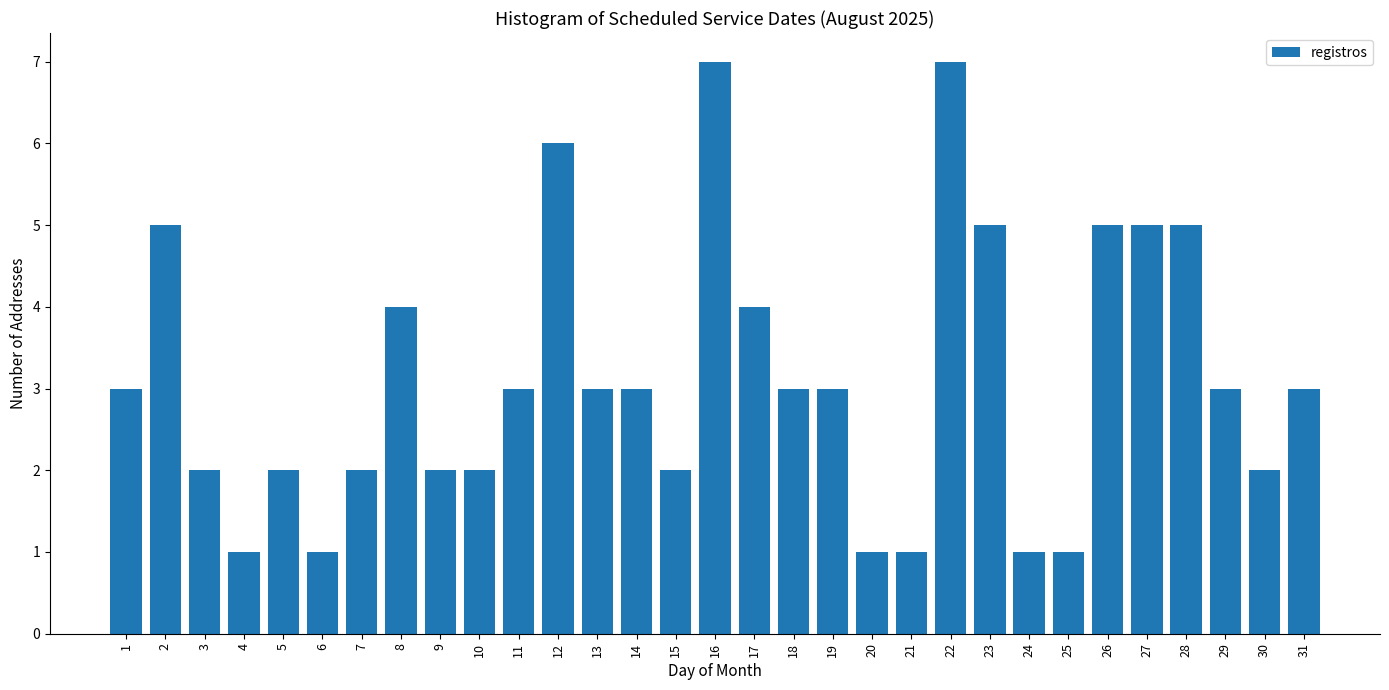

What is the ratio of the value at 24 to the value at 5?

0.5